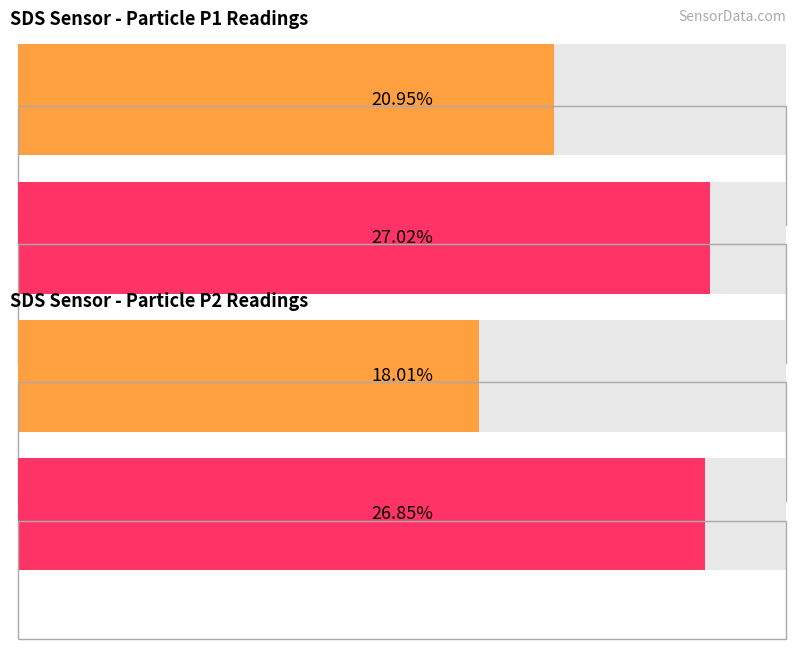

Where does the Average utilization series first go above 19?

SDS_P1